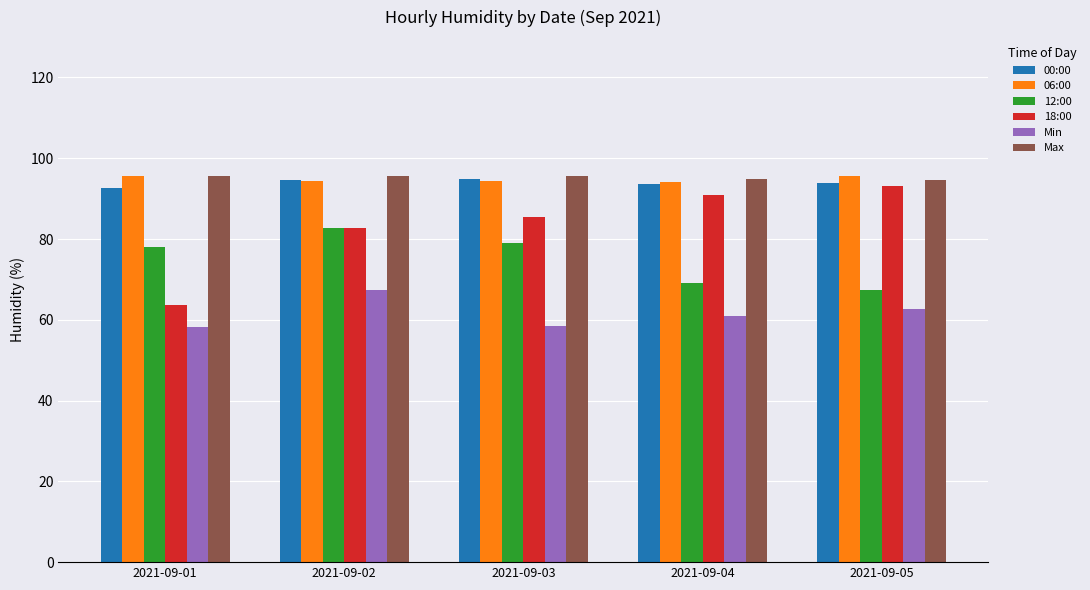

What is the sum of the Min values at 2021-09-02 and 2021-09-03?

125.8